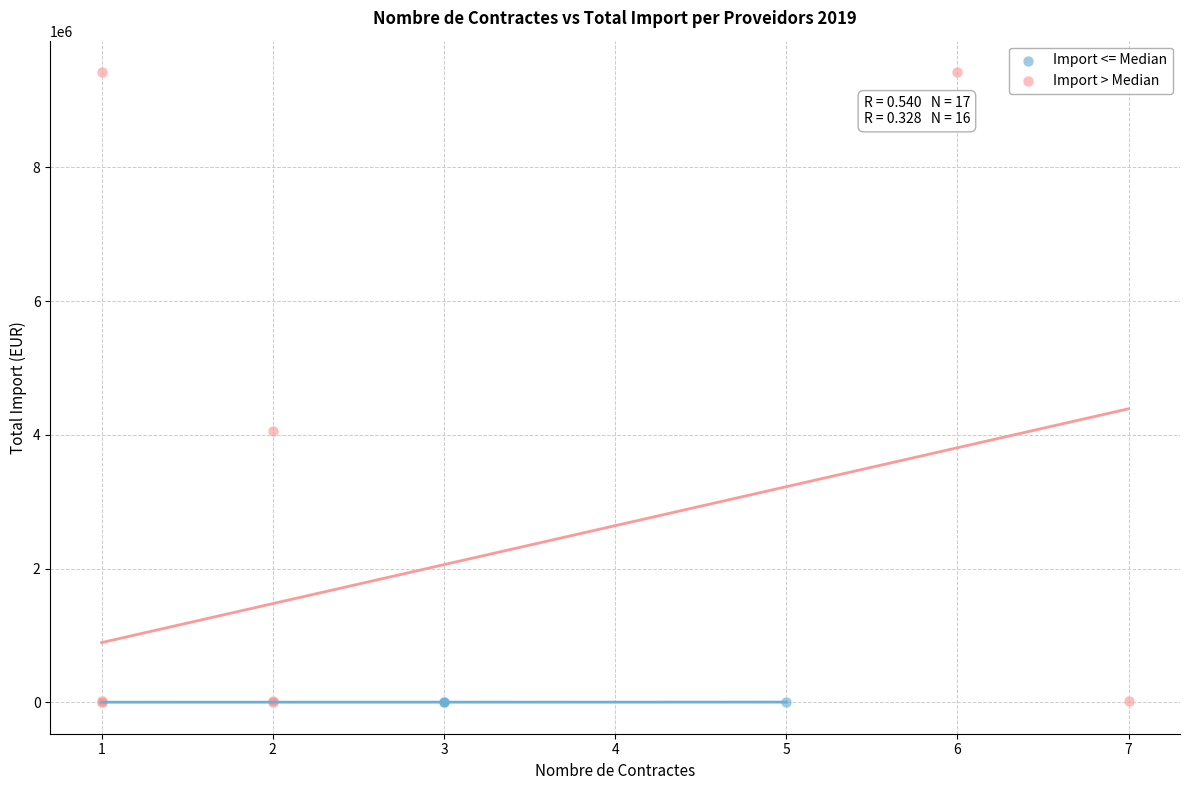

Which series reaches the maximum Y coordinate?

Import > Median